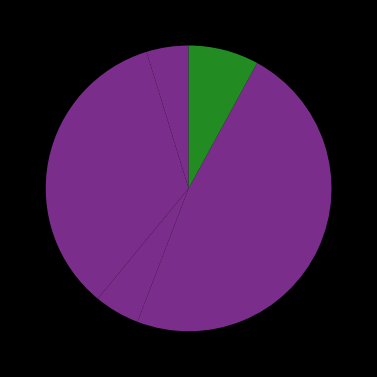

How many slices are in this pie chart?

5